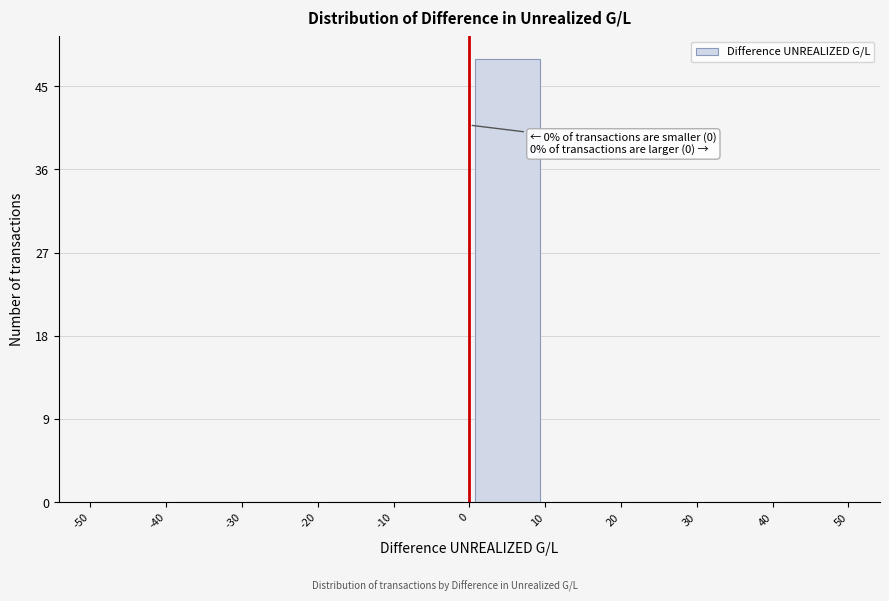

Which range on the x-axis has the tallest bar?

0 to 10